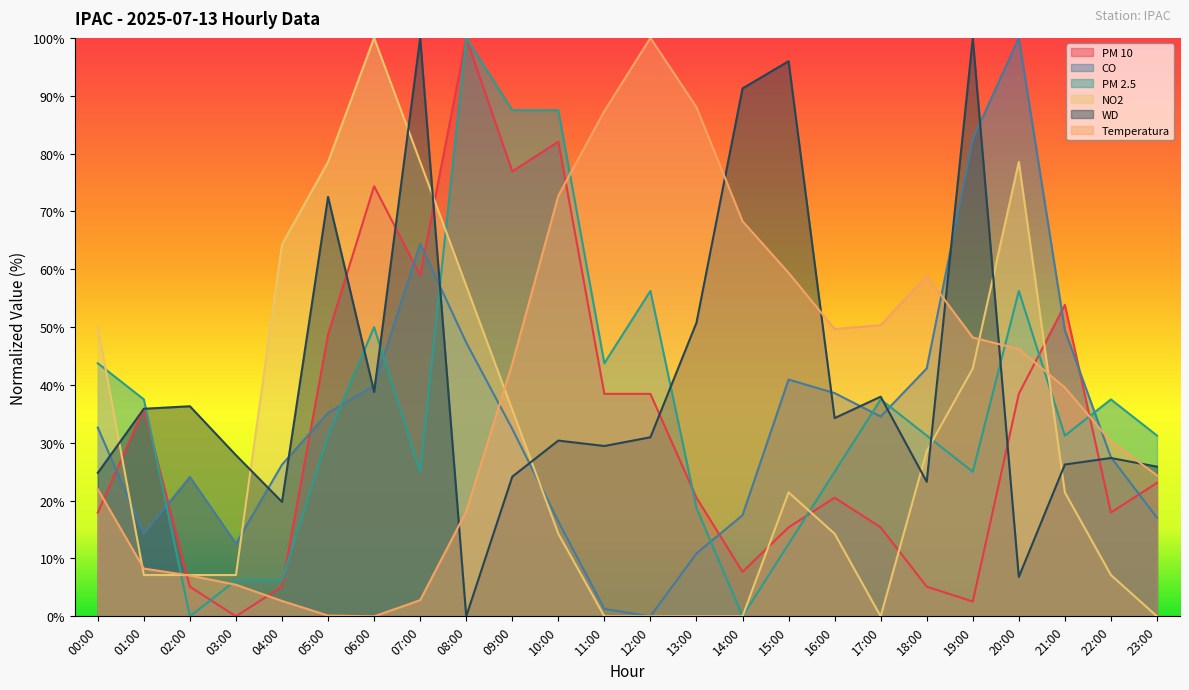

What is the greatest value displayed?

100.0